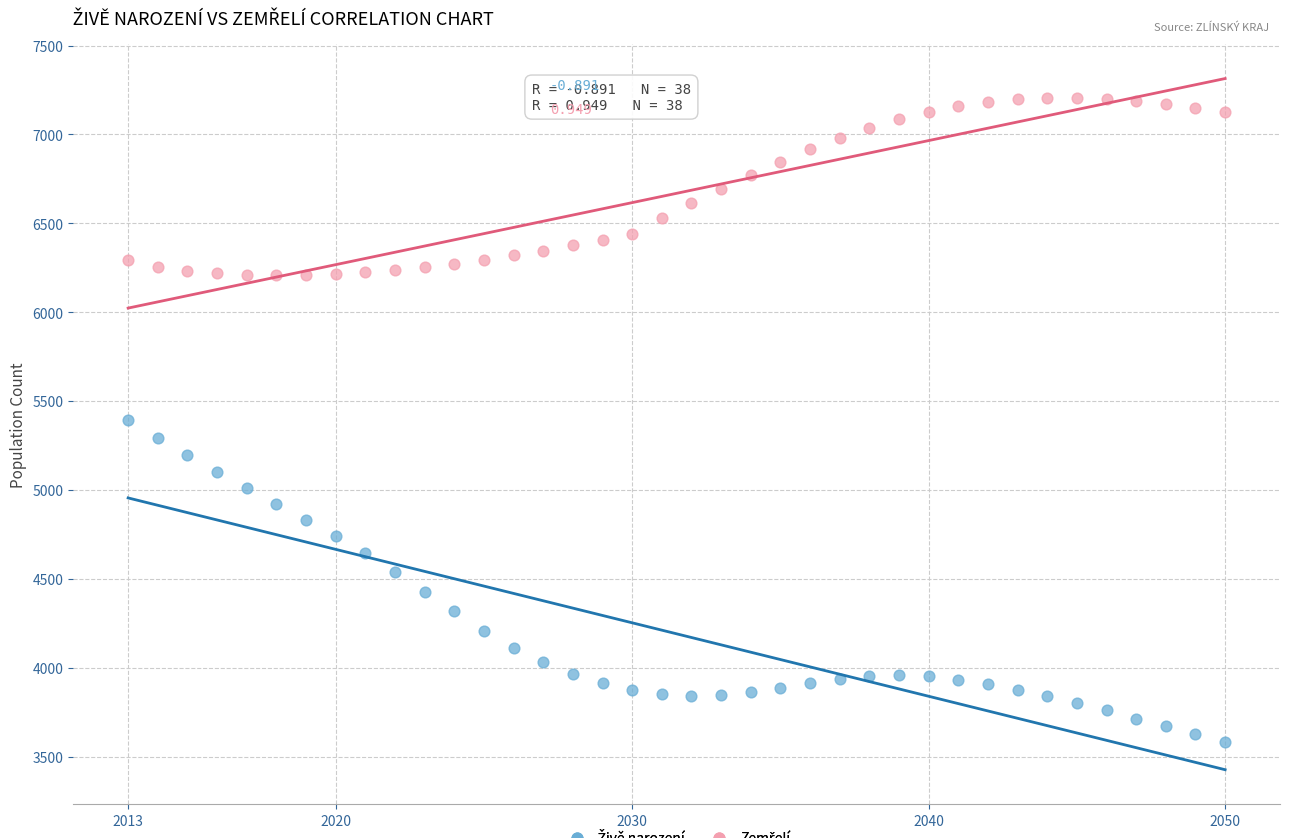

Across all data points, what is the range of X values (max minus min)?

37